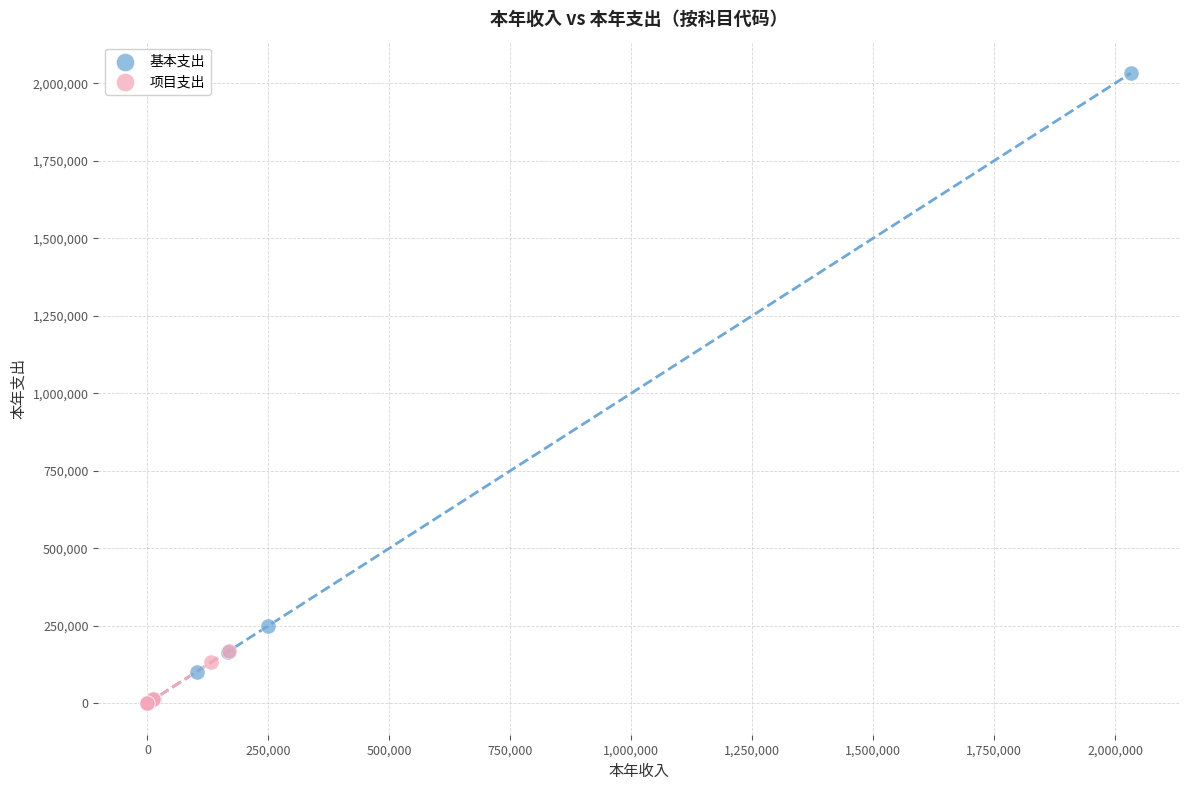

Which series has the largest Y range (max minus min)?

基本支出